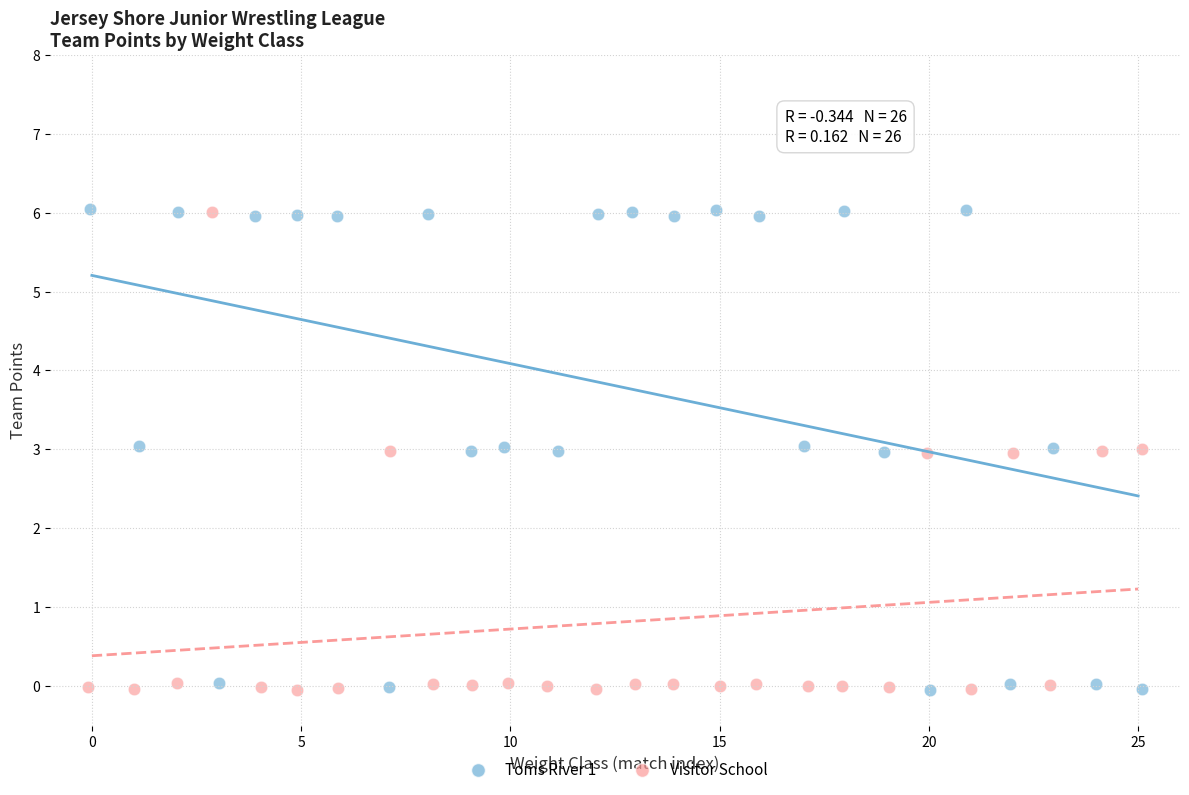

Which series has the largest Y range (max minus min)?

Toms River 1